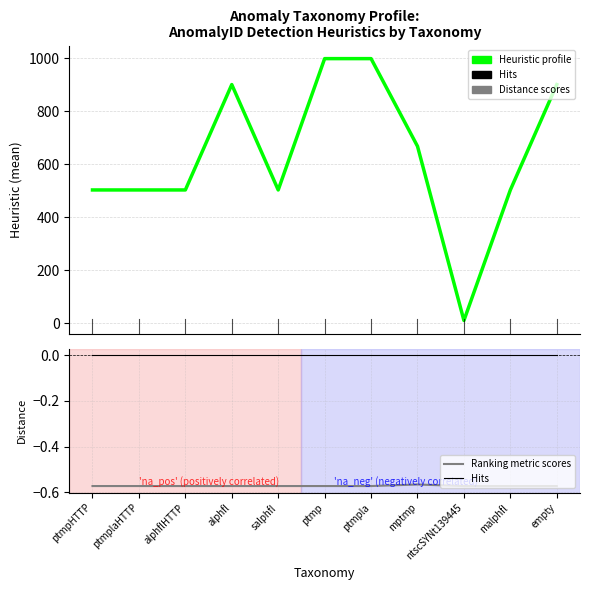

What position from the right is alphfl?

8